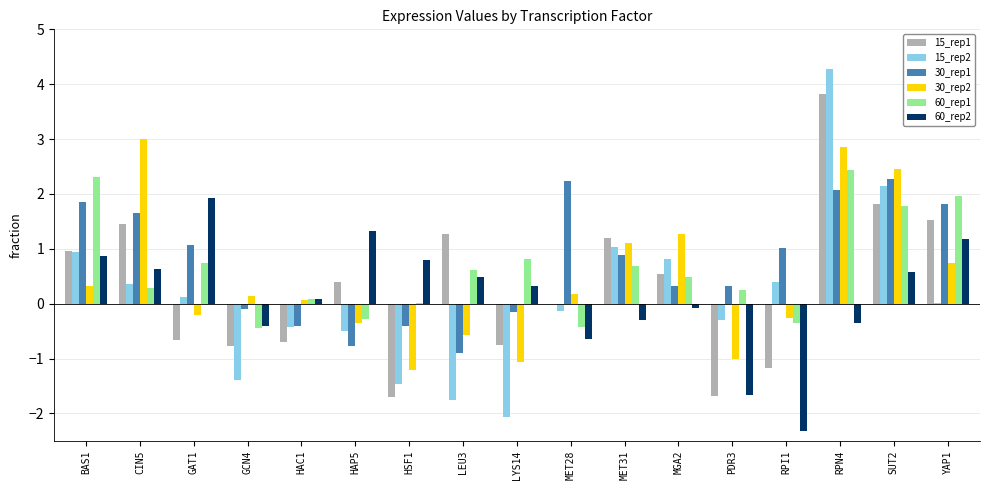

What is the maximum value shown in the chart?

4.3